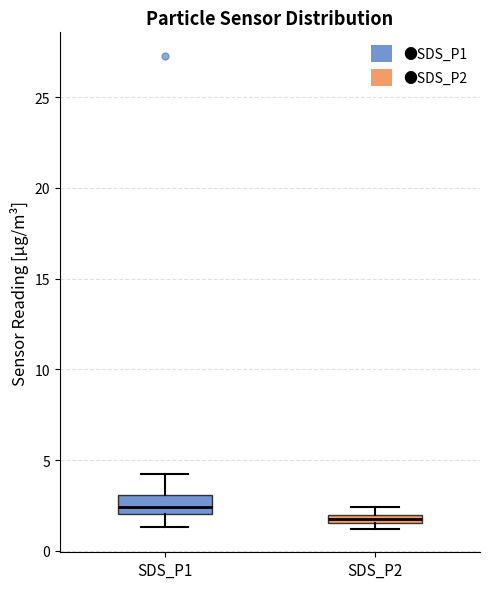

Comparing the boxes themselves (not the whiskers), which one is the tallest?

SDS_P1